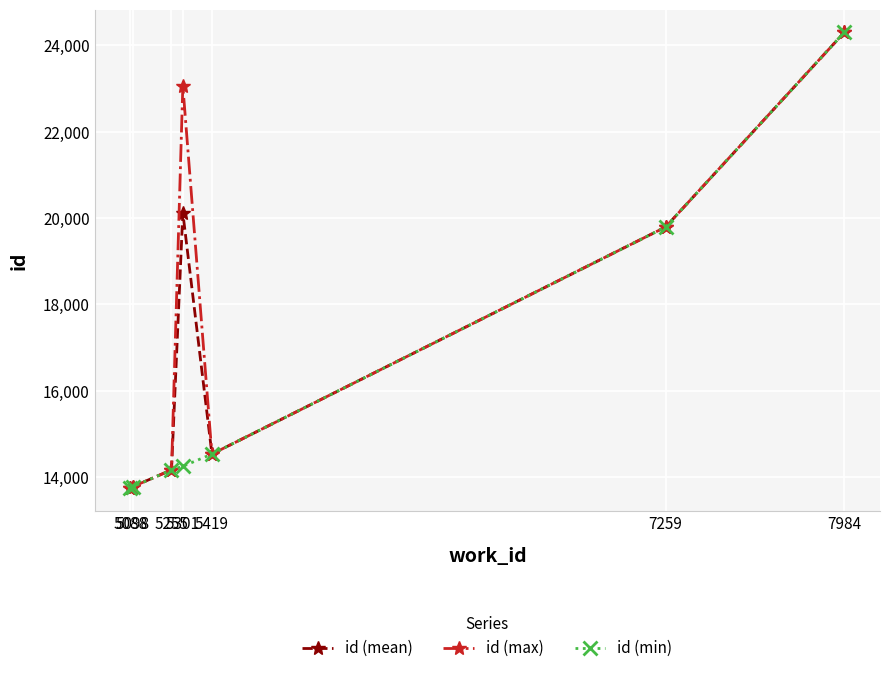

How many interior local peaks does the id (mean) series have?

1